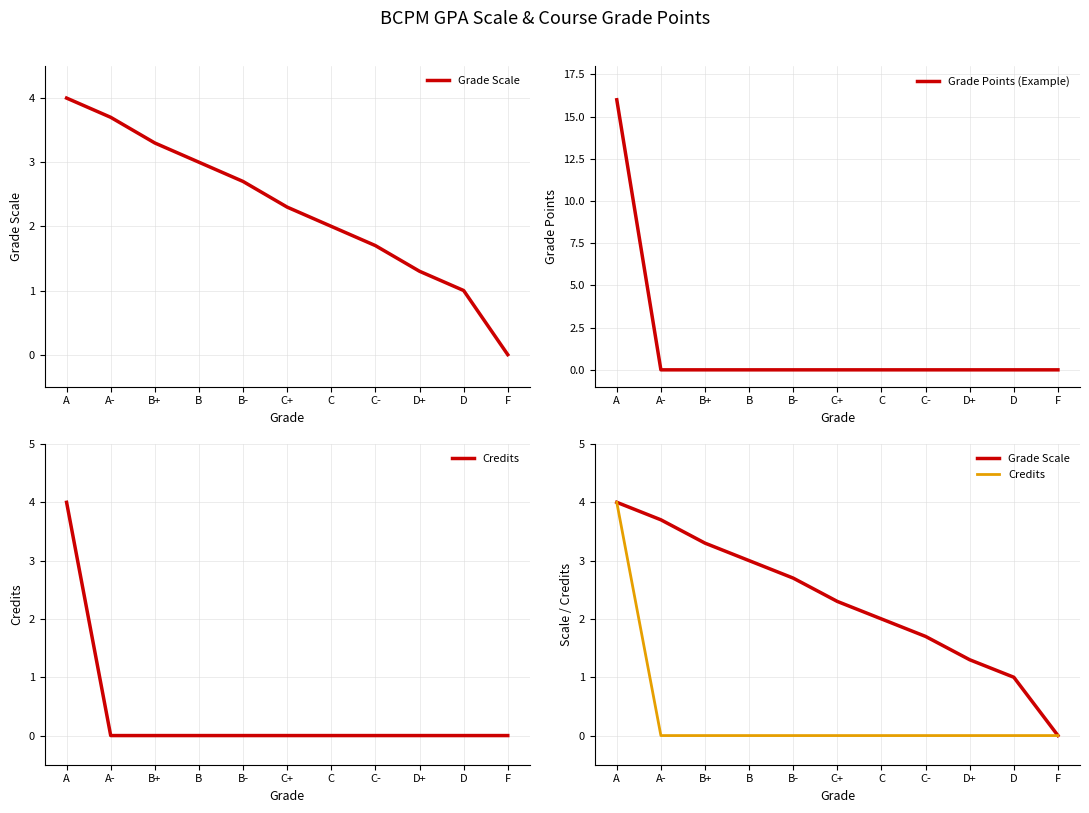

The value of Grade Points (Example) at B is -5.3. True or false?

False